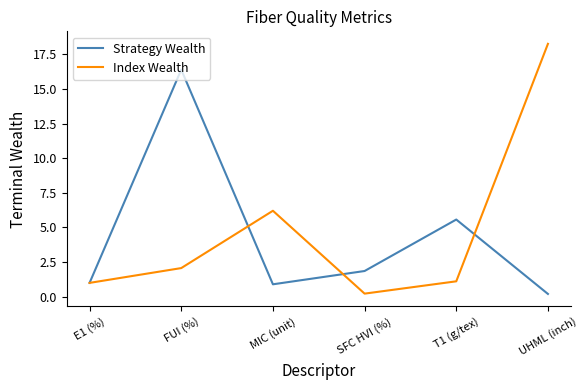

What is the difference between the maximum and minimum values in the Strategy Wealth series?

16.2